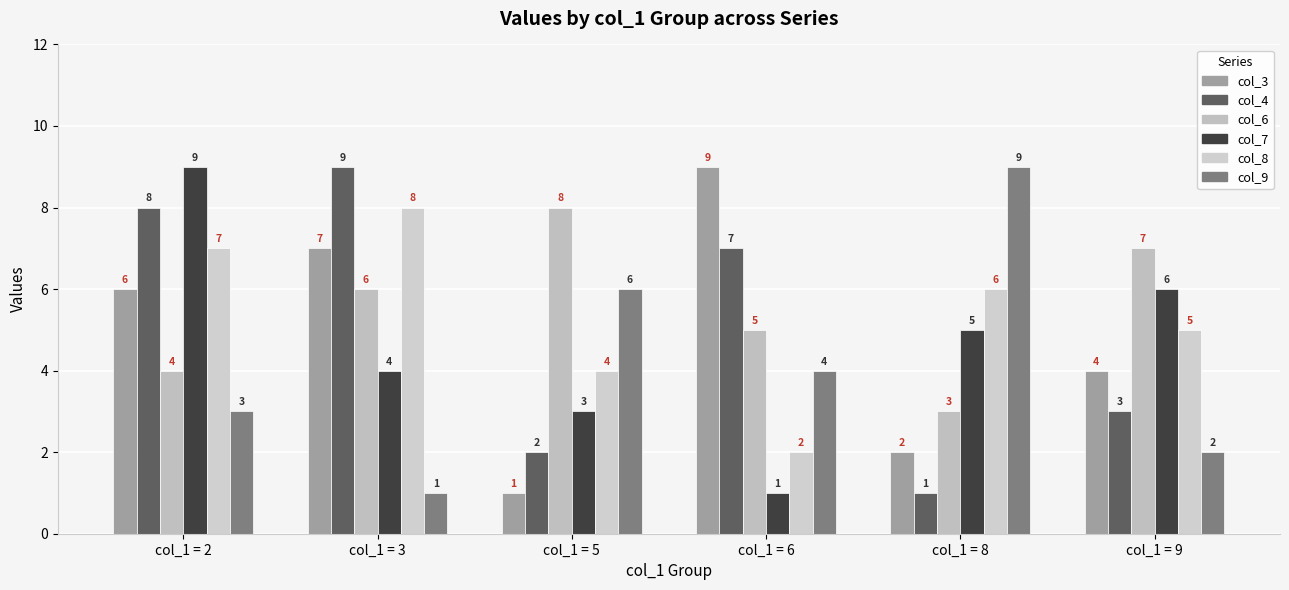

How many bars are there in total?

36